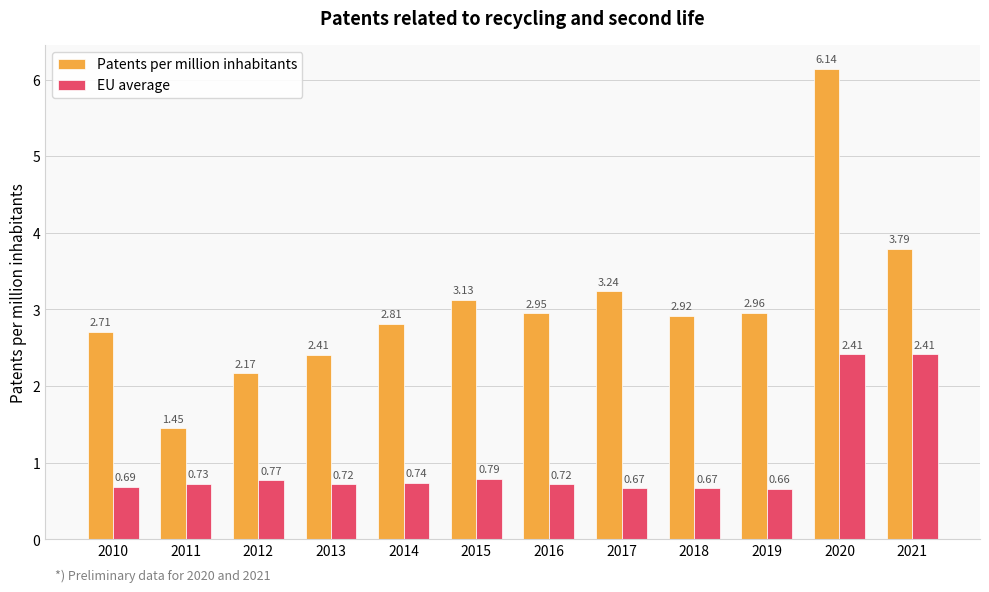

List the series in order of their overall mean, highest first.

Patents per million inhabitants, EU average